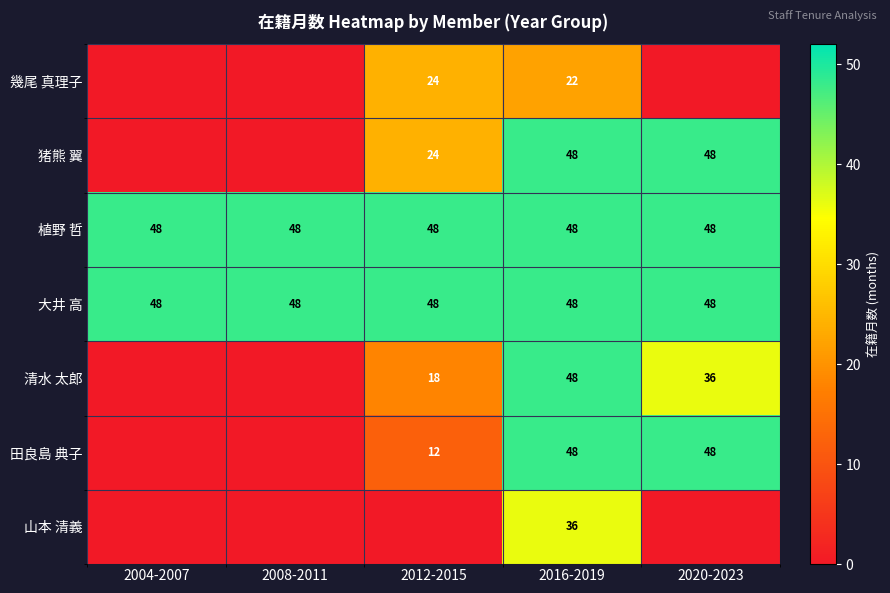

What value does the 植野 哲 series have at 2008-2011?

48